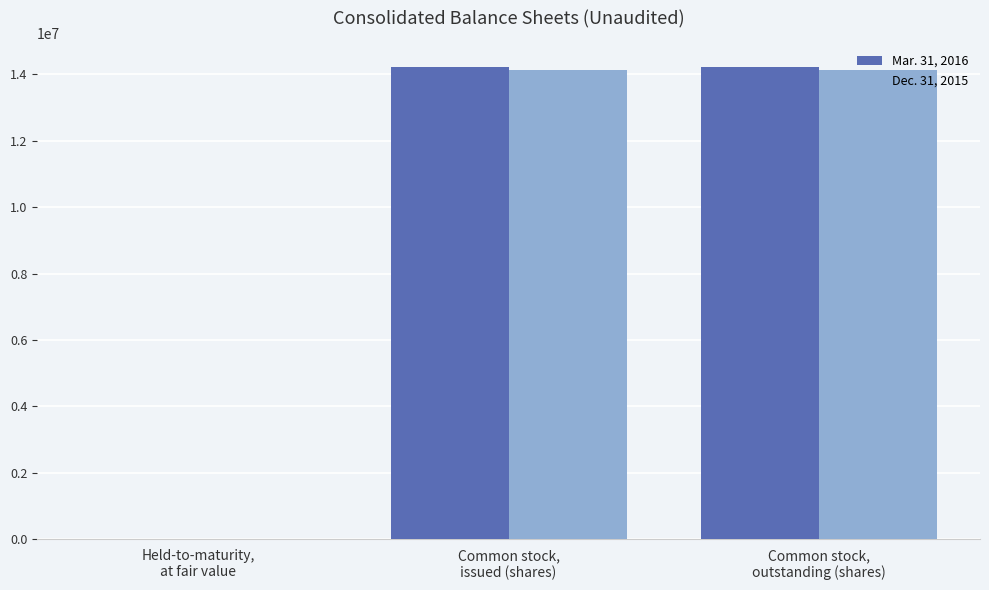

The Mar. 31, 2016 series shows 4936120 at Common stock,
outstanding (shares). True or false?

False